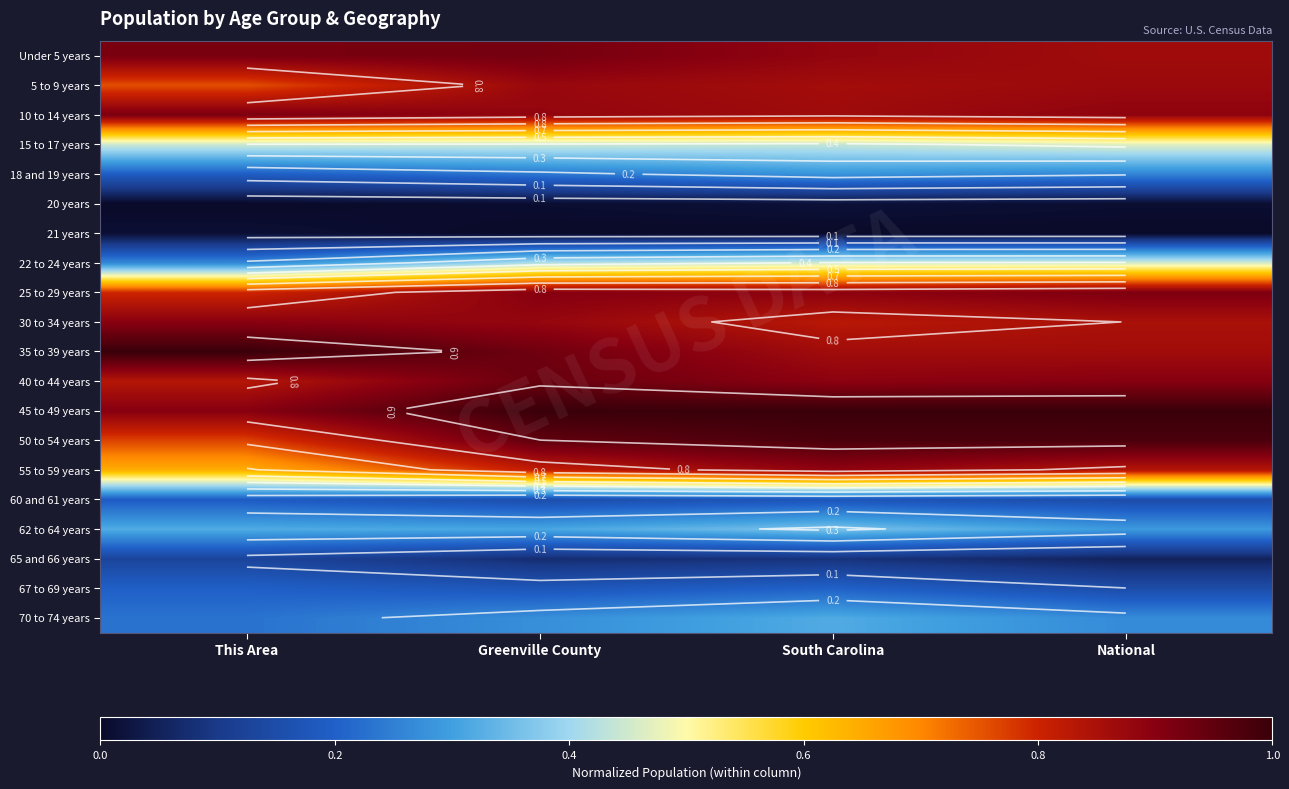

At which category is the sum across all series the highest?

South Carolina